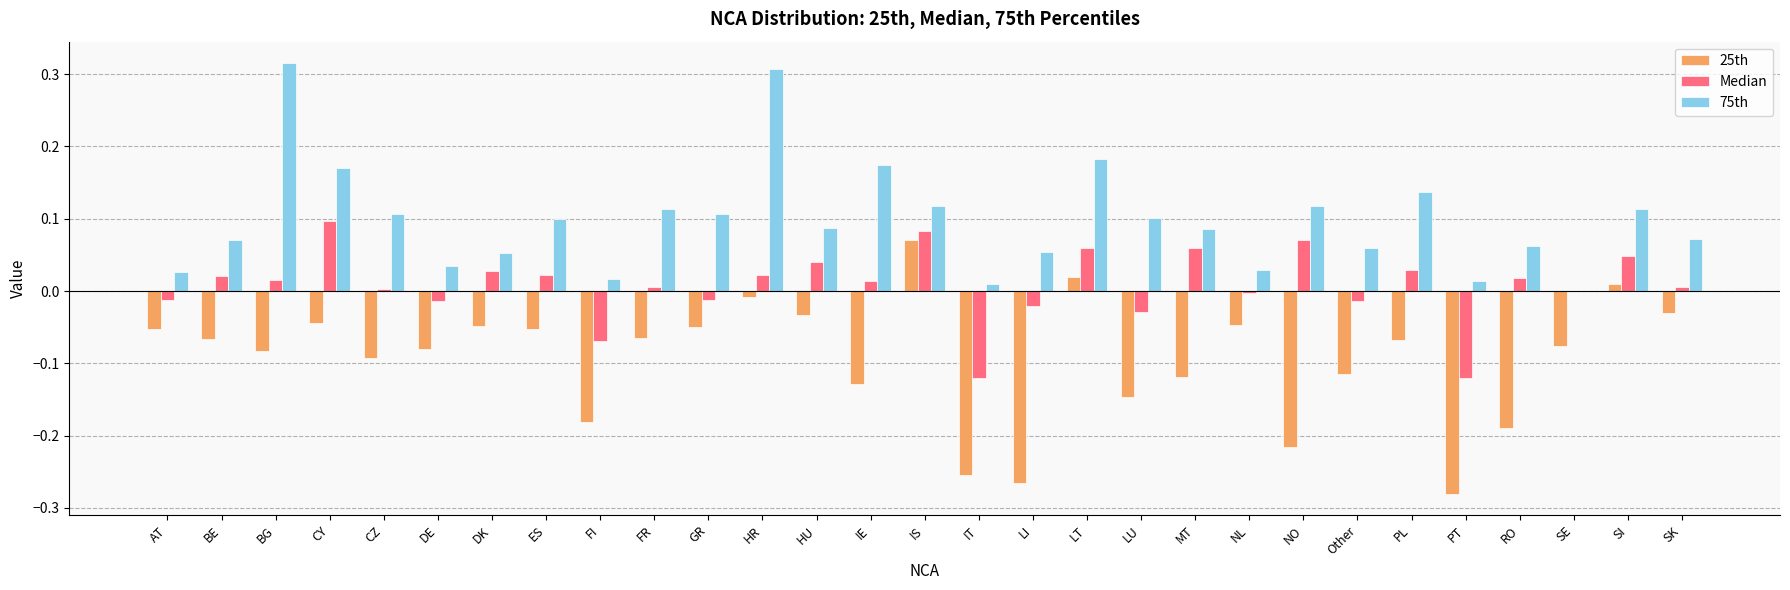

At which label does 25th reach its peak?

IS